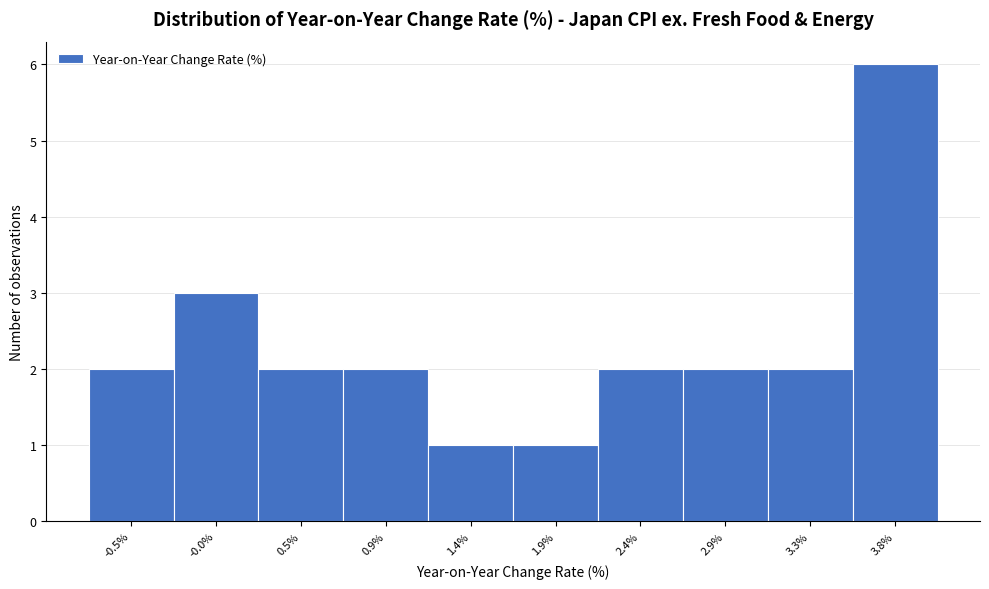

Reading left to right, extract all data points from this chart.

-0.5%=2	-0.0%=3	0.5%=2	0.9%=2	1.4%=1	1.9%=1	2.4%=2	2.9%=2	3.3%=2	3.8%=6